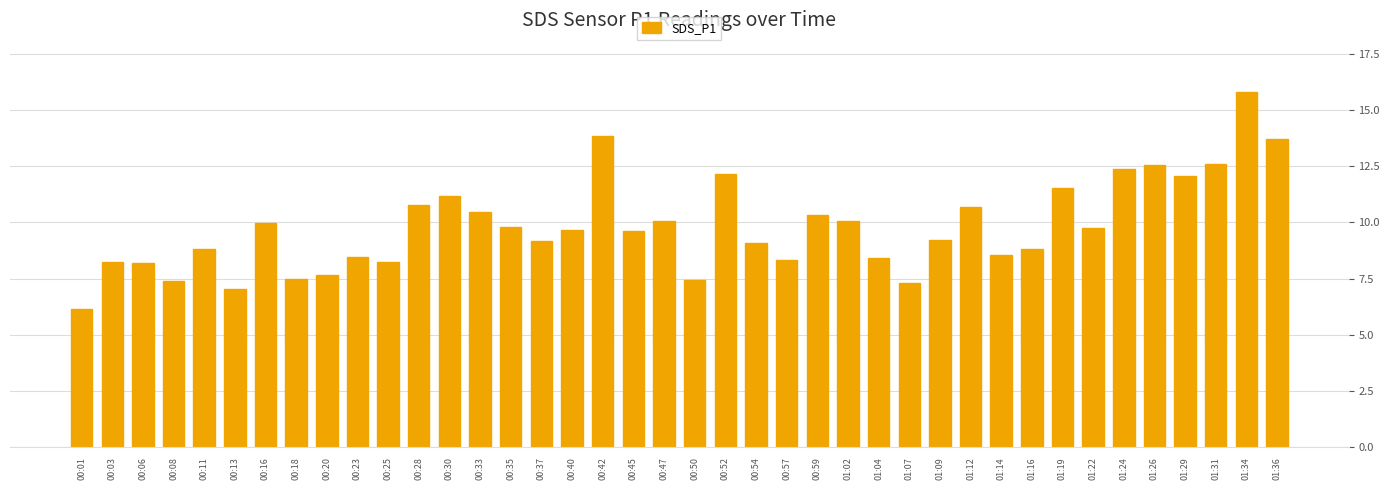

What is the difference between the values at 00:16 and 00:18?

2.5